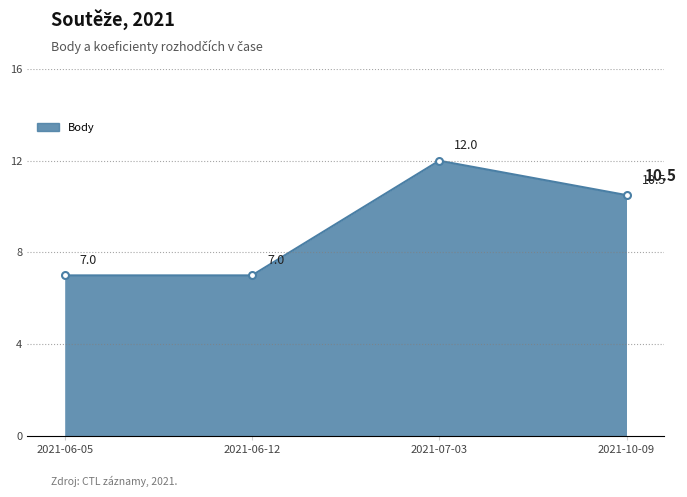

How many lines are shown in the chart?

1